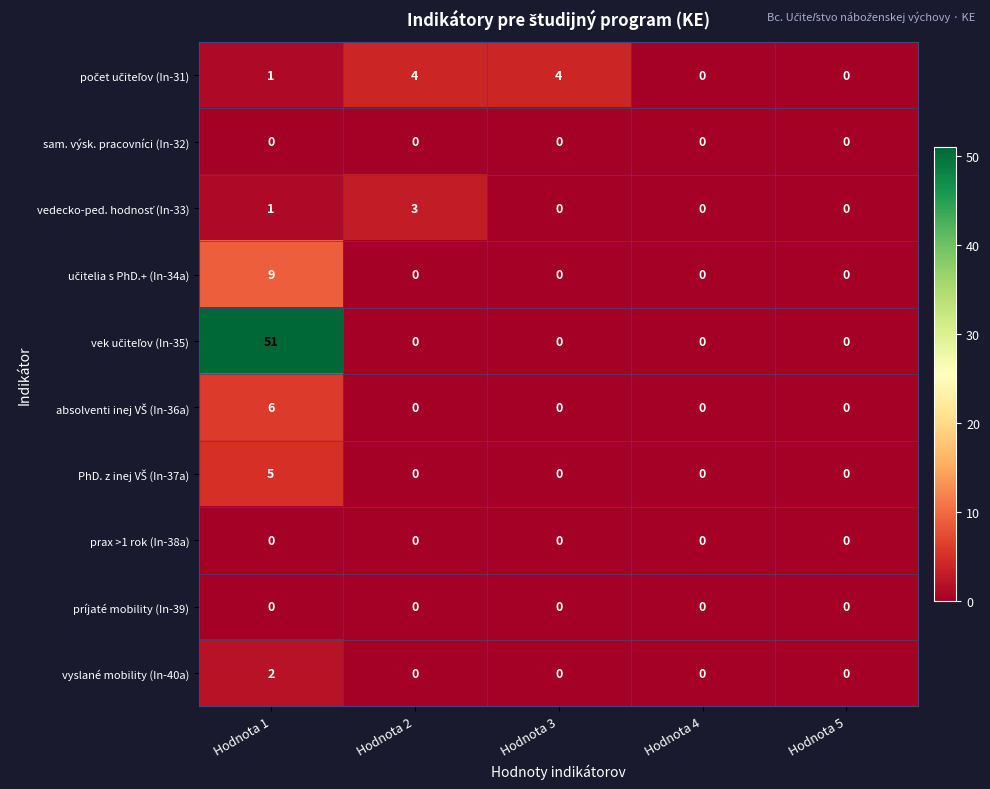

True or false: vyslané mobility (In-40a) has a value of 2 at Hodnota 1.

True